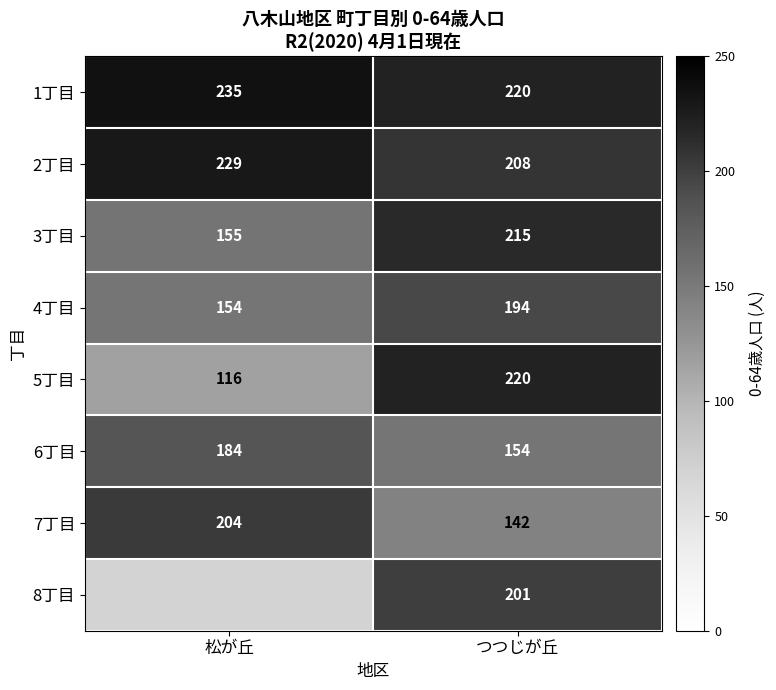

How many 5丁目 values are between 116 and 220?

2